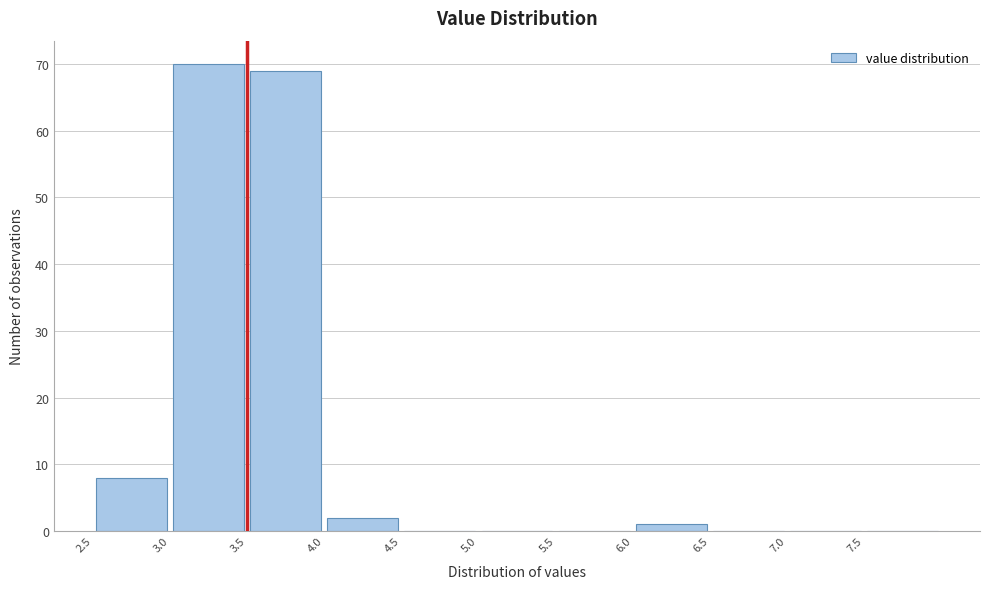

Reading left to right, transcribe this chart: for each bar, give the range it covers on the x-axis and its height. The values are not printed on the chart, so give them approximately, as read against the axis.

2.5 to 3.0: 8
3.0 to 3.5: 70
3.5 to 4.0: 69
4.0 to 4.5: 2
4.5 to 5.0: 0
5.0 to 5.5: 0
5.5 to 6.0: 0
6.0 to 6.5: 1
6.5 to 7.0: 0
7.0 to 7.5: 0
7.5 to 8.0: 0